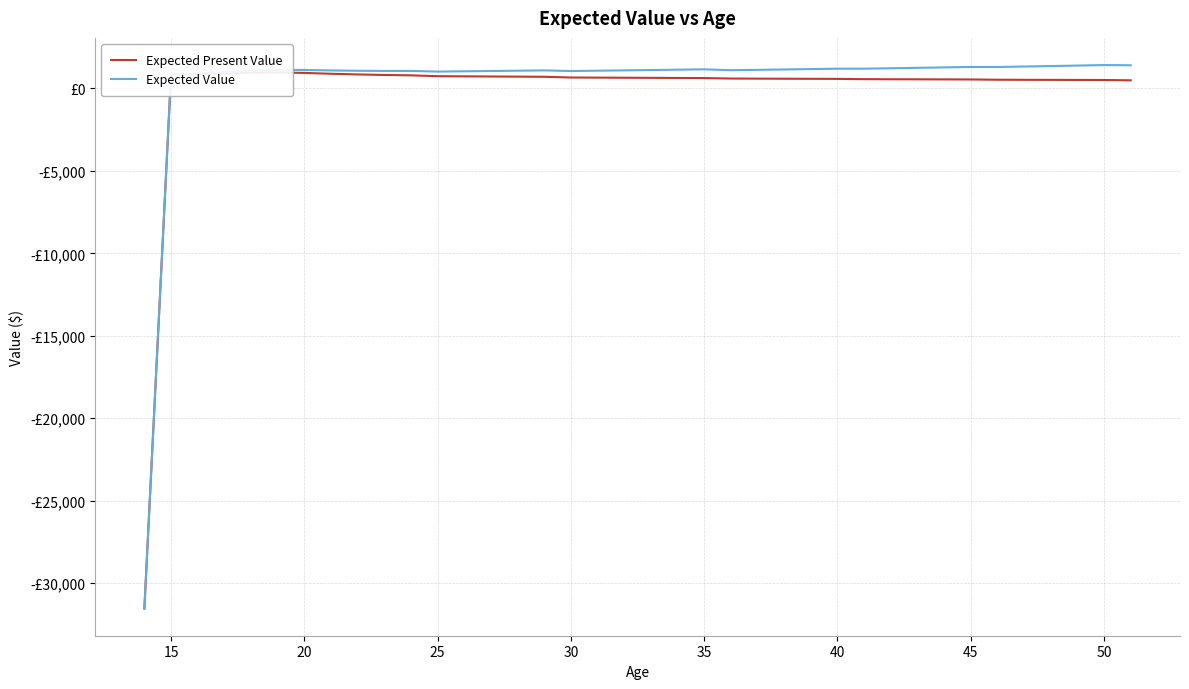

How many lines are shown in the chart?

2